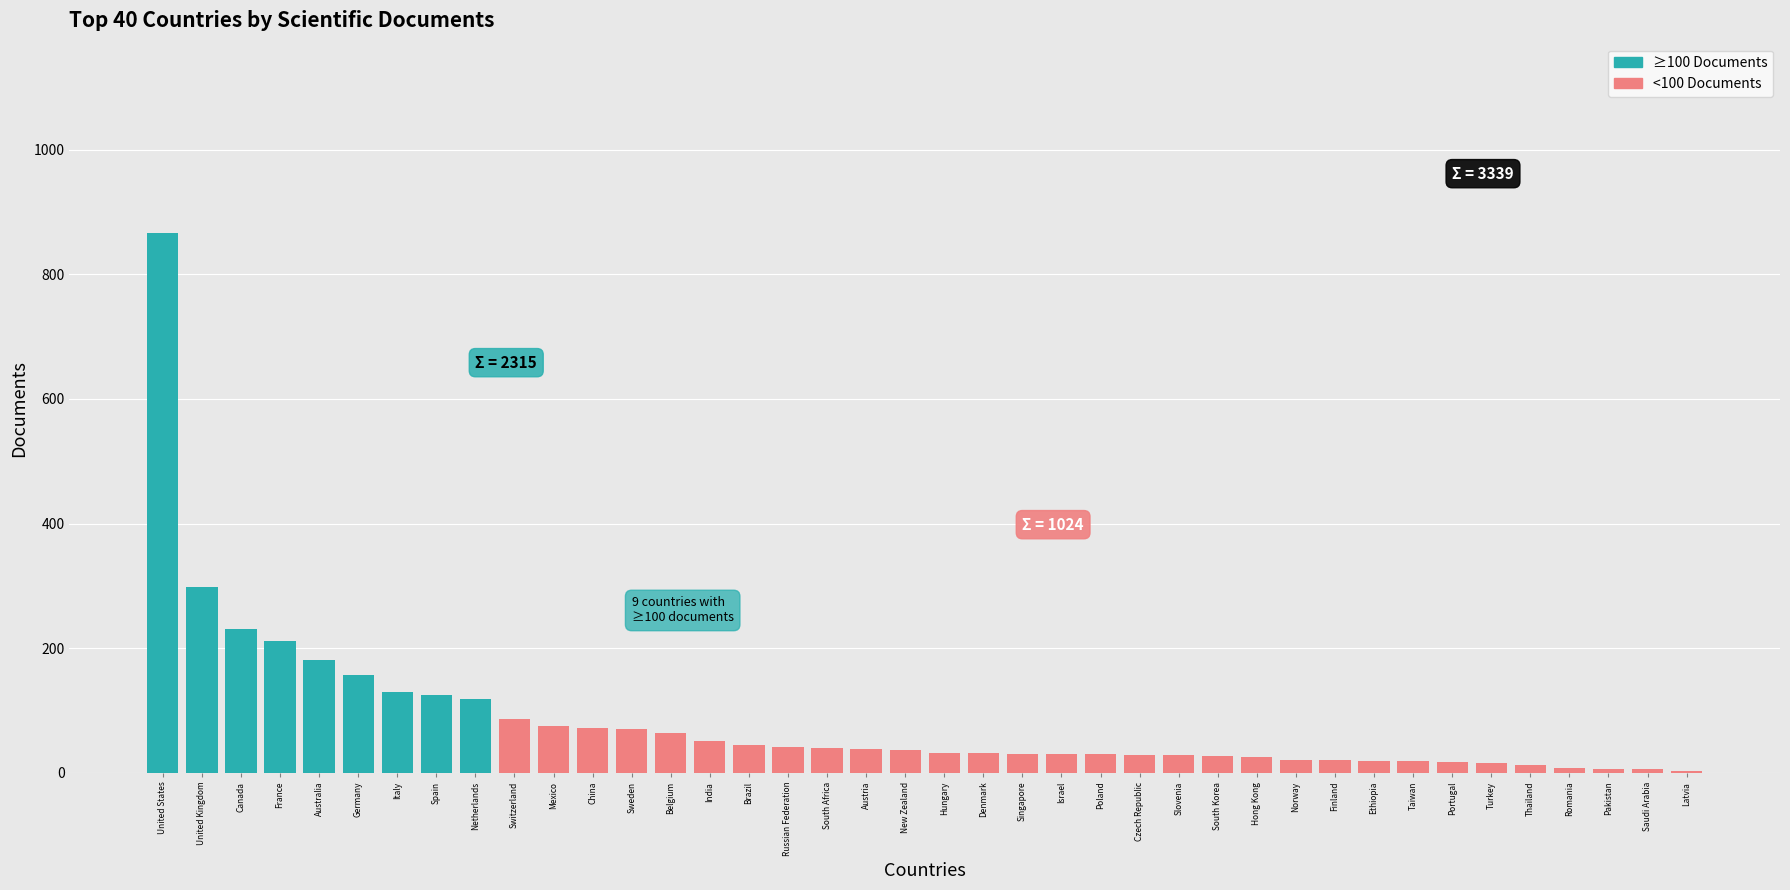

What is the ratio of the value at United States to the value at France?

4.1